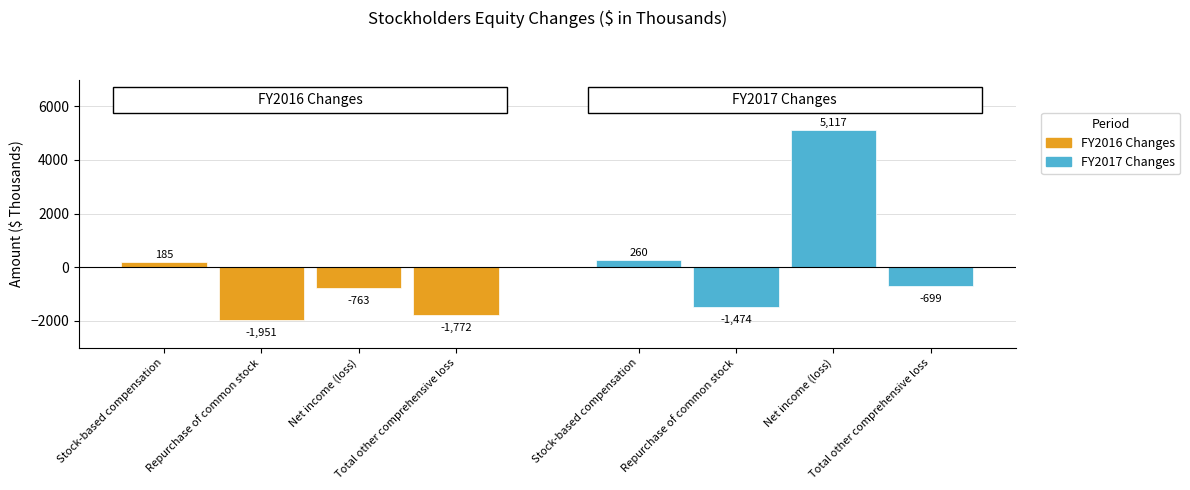

What is the difference between the maximum and second lowest values in the FY2017 Changes series?

5816